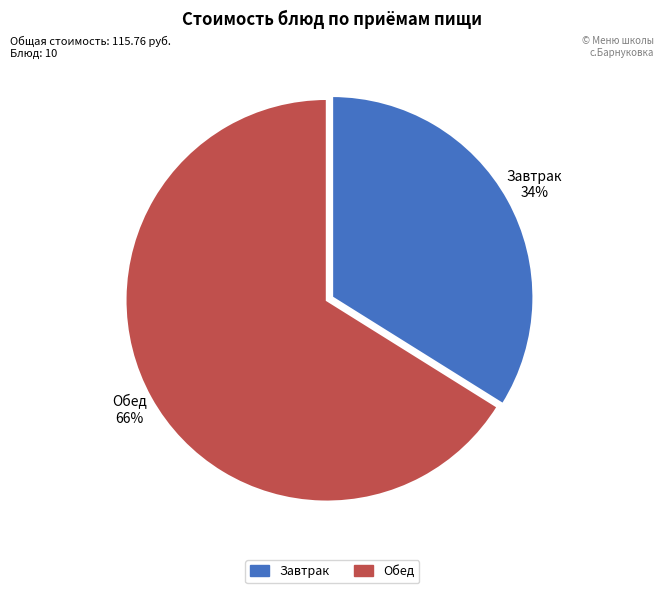

What is the largest slice in the pie chart?

Обед